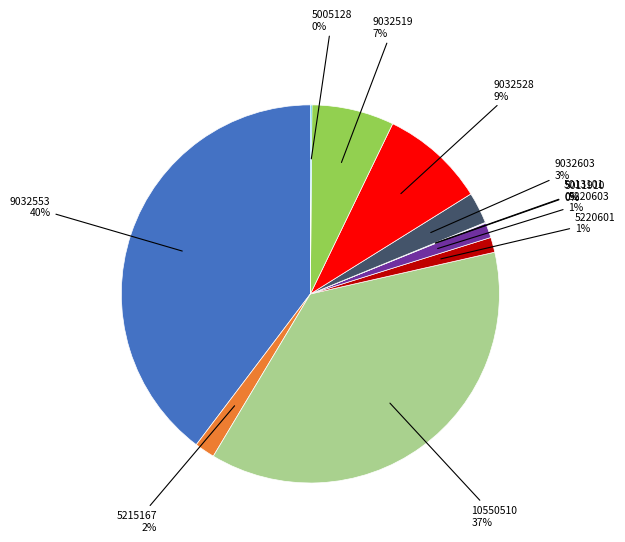

To the nearest percent, what is the difference between the largest and smallest slice percentages?

40%